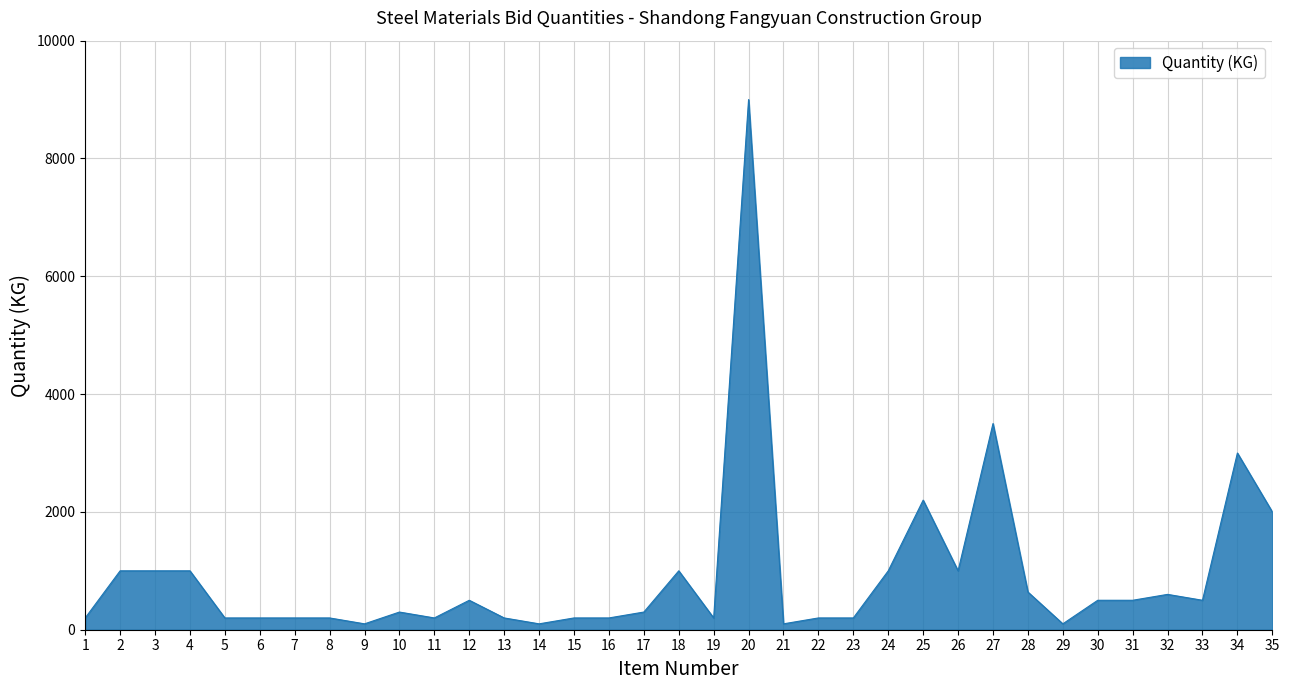

Is it true that the value at 18 is 1000?

True